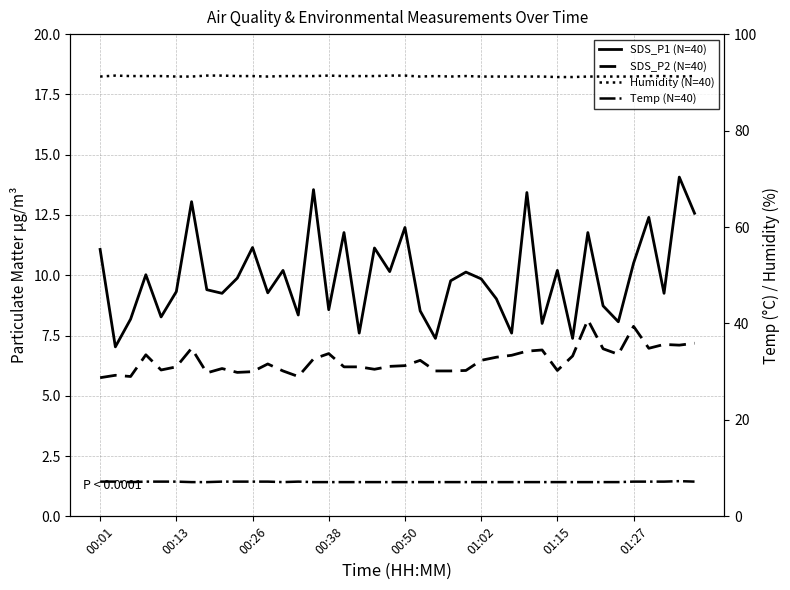

At how many categories does at least one series exceed 64?

40